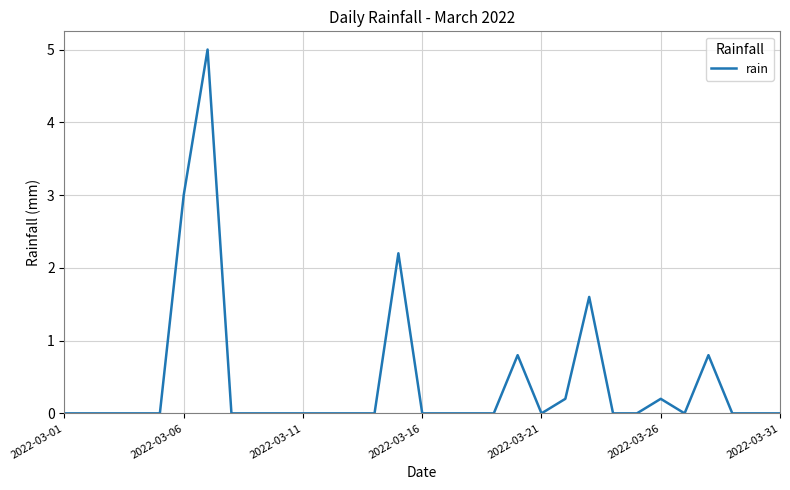

What is the maximum value shown in the chart?

5.0